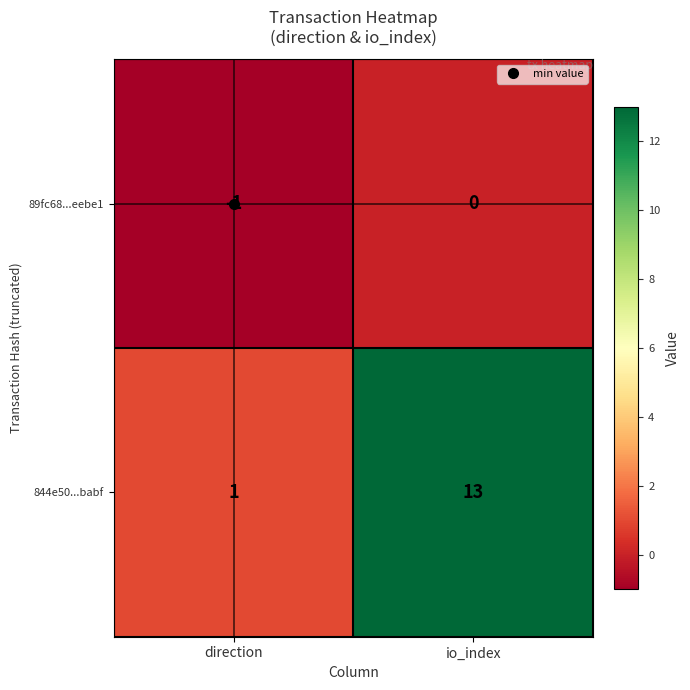

How many values in 89fc68...eebe1 are below zero?

1